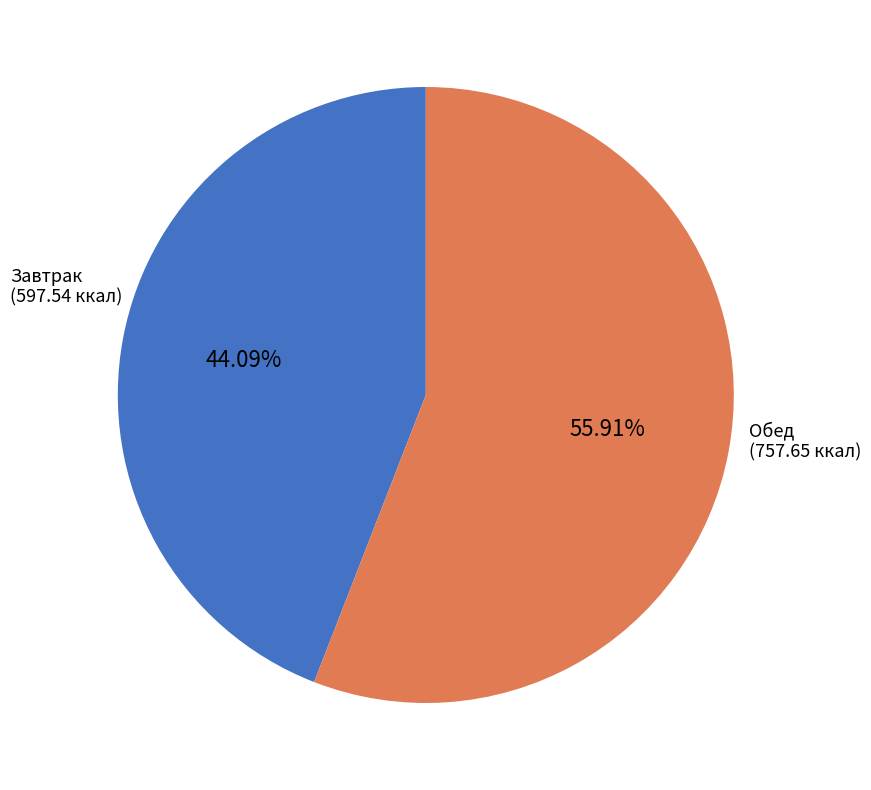

Is there any slice that represents more than half of the pie?

Yes